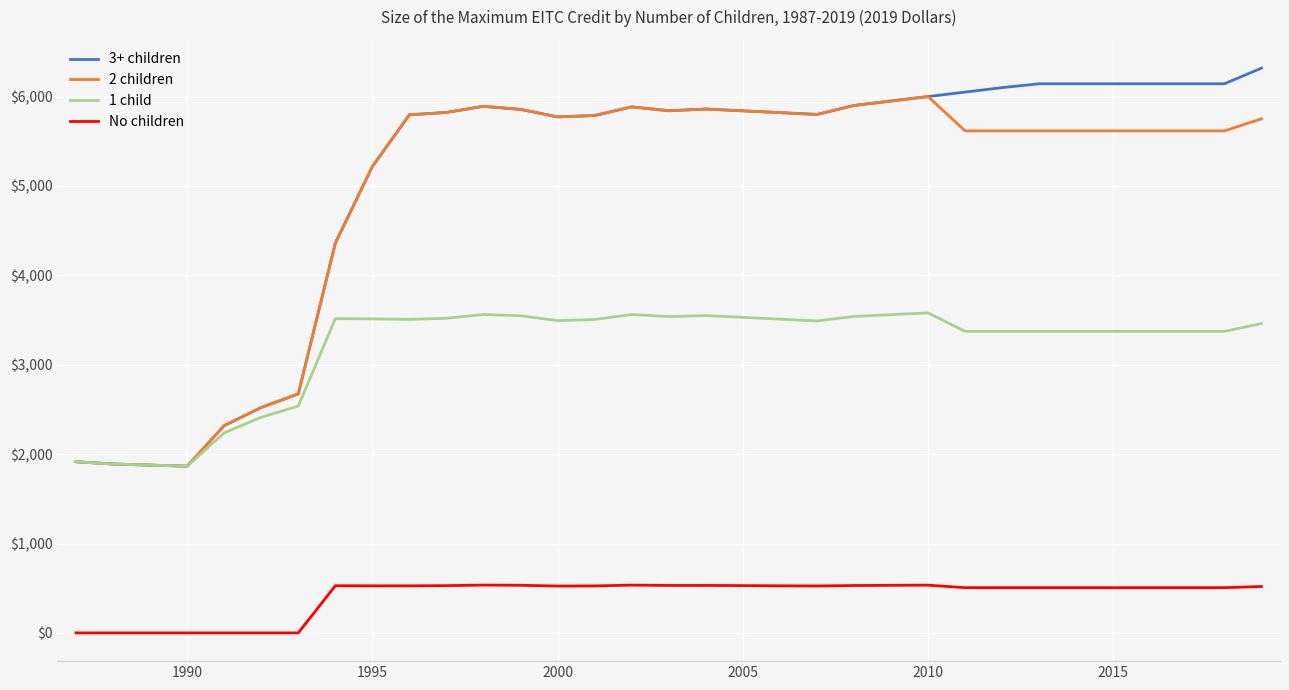

What is the lowest value of the 2 children series?

1864.7